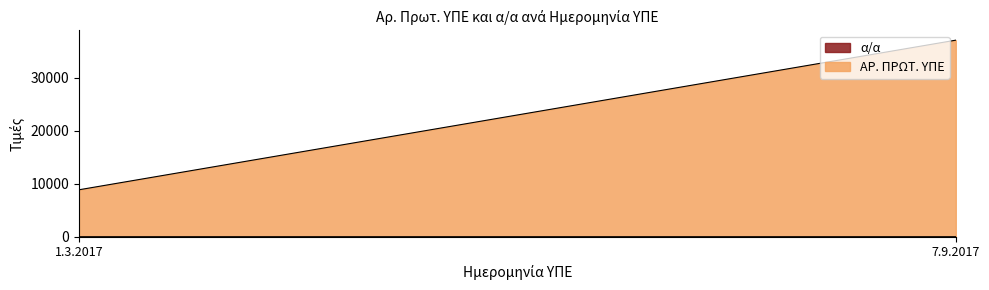

What are all the series names shown in the legend?

α/α, ΑΡ. ΠΡΩΤ. ΥΠΕ